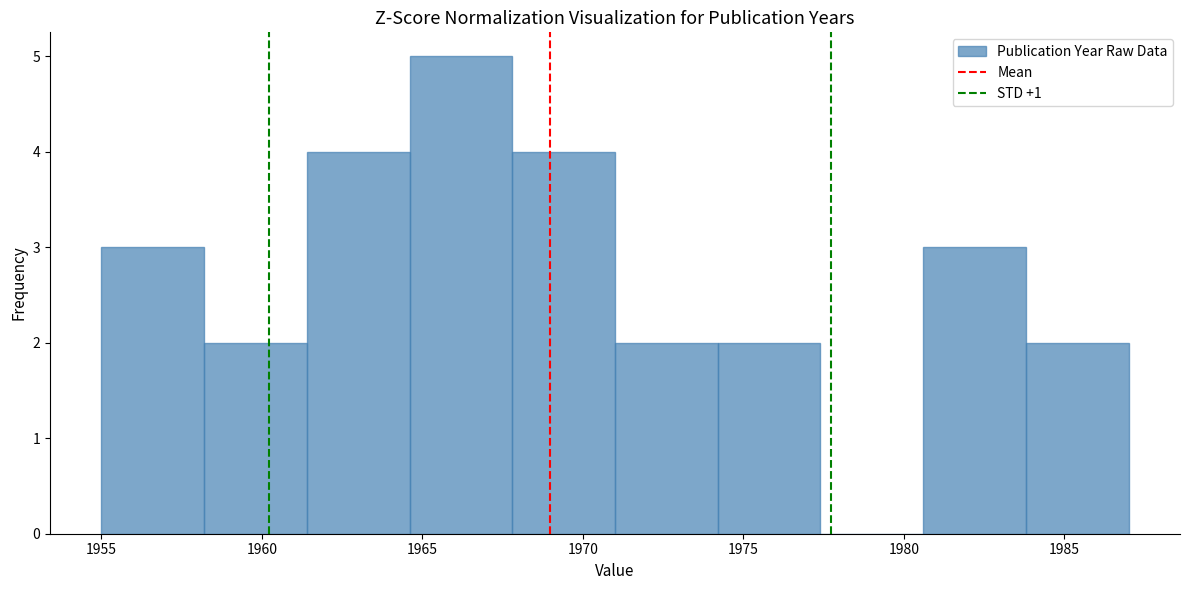

How tall is the bar that spans 1980.6 to 1983.8 on the x-axis? Neither the bar edges nor the heights are printed on the chart, so give them approximately, as read against the axes.

3